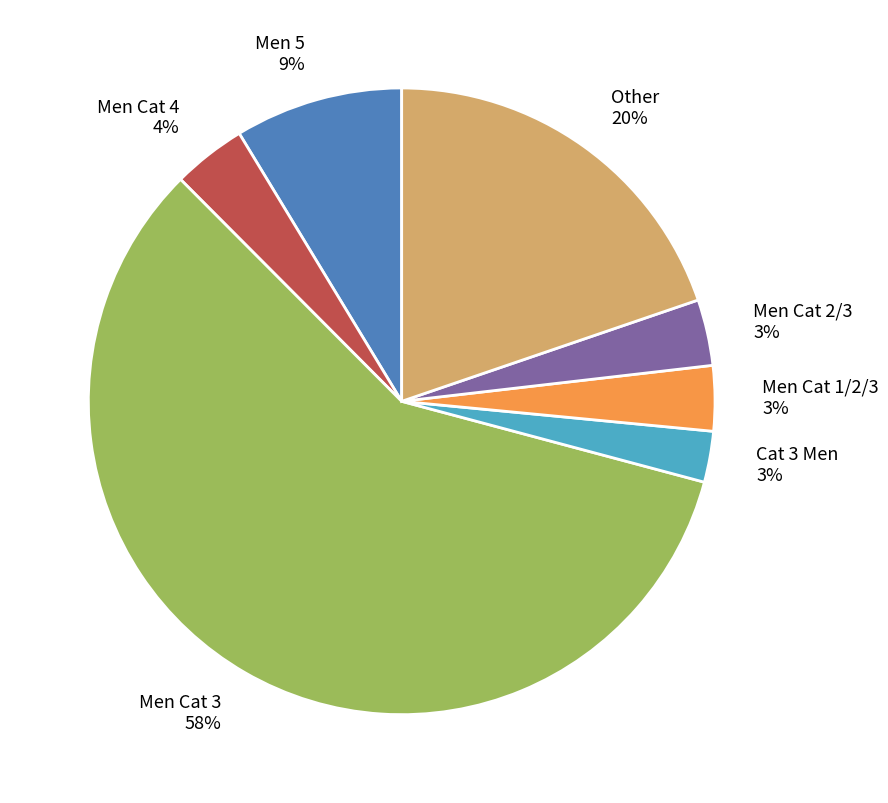

Combined, do Men Cat 2/3 and Men Cat 3 account for over 50%?

Yes